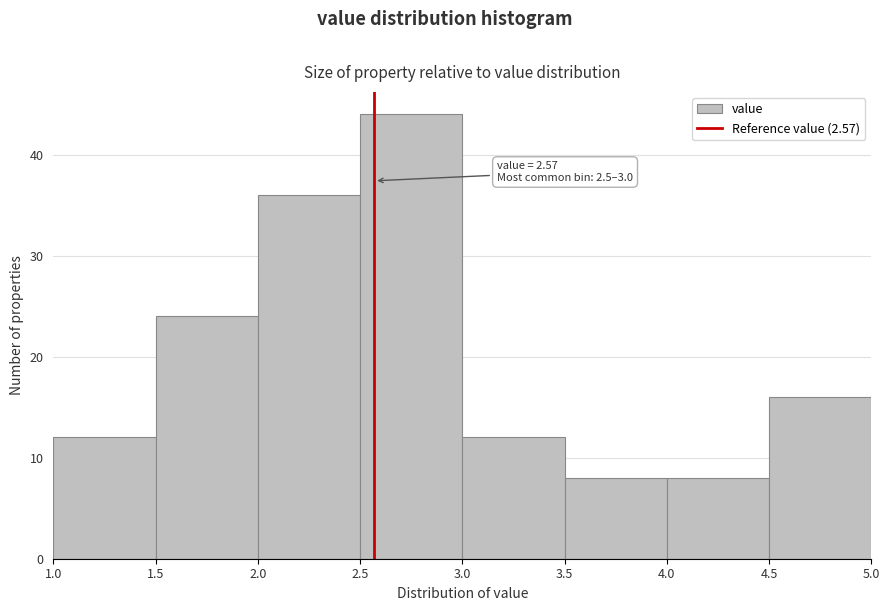

Which range on the x-axis has the tallest bar?

2.5 to 3.0